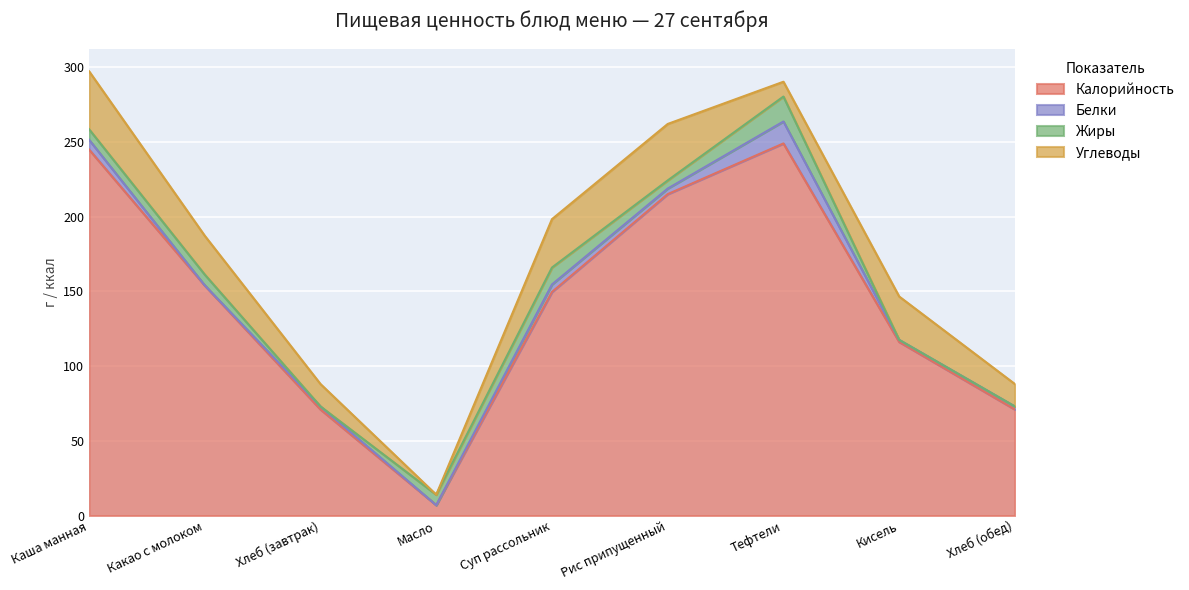

True or false: Углеводы has a value of 29.0 at Кисель.

True